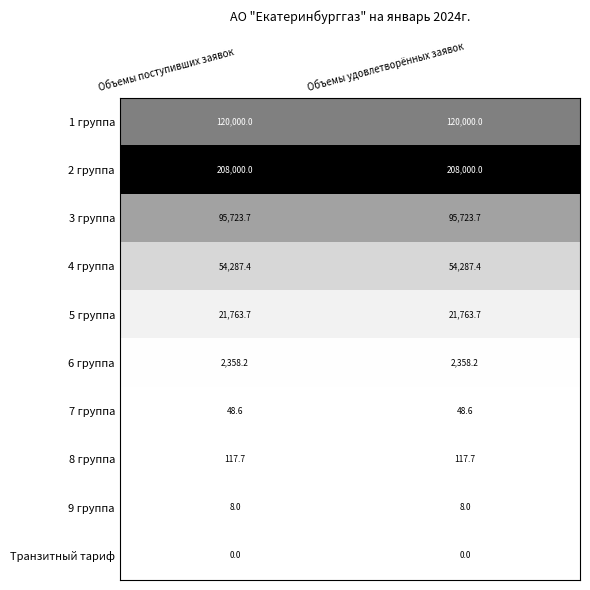

Reading right to left, extract all data points from this chart.

1 группа: 120000.0	120000.0
2 группа: 208000.0	208000.0
3 группа: 95723.7	95723.7
4 группа: 54287.4	54287.4
5 группа: 21763.7	21763.7
6 группа: 2358.2	2358.2
7 группа: 48.6	48.6
8 группа: 117.7	117.7
9 группа: 8.0	8.0
Транзитный тариф: 0.0	0.0